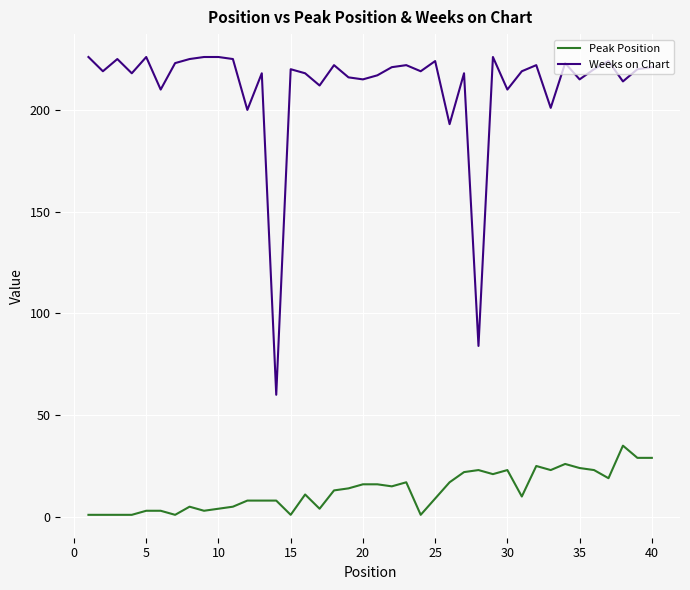

Which series has the largest range (max minus min)?

Weeks on Chart